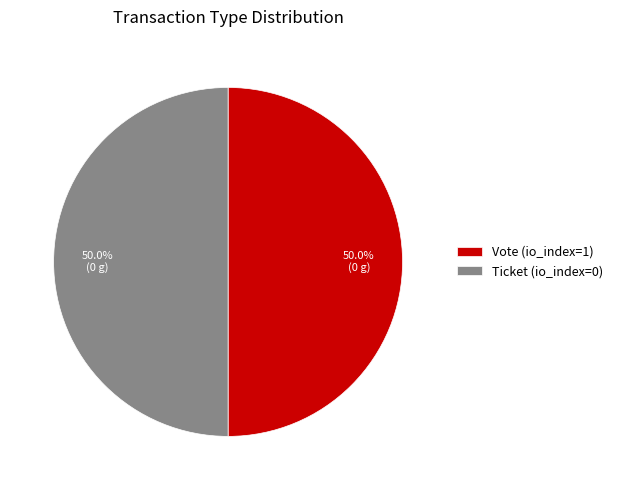

What is the ratio of the value at Vote (io_index=1) to the value at Ticket (io_index=0)?

1.0